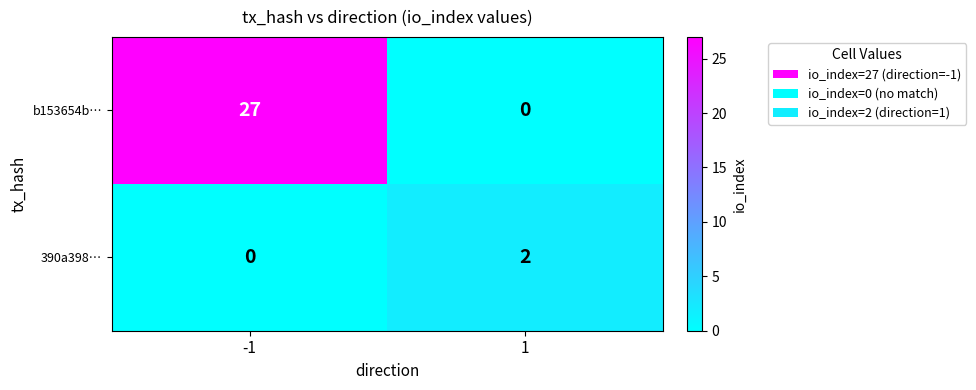

Which series has the largest total across all categories?

b153654b…